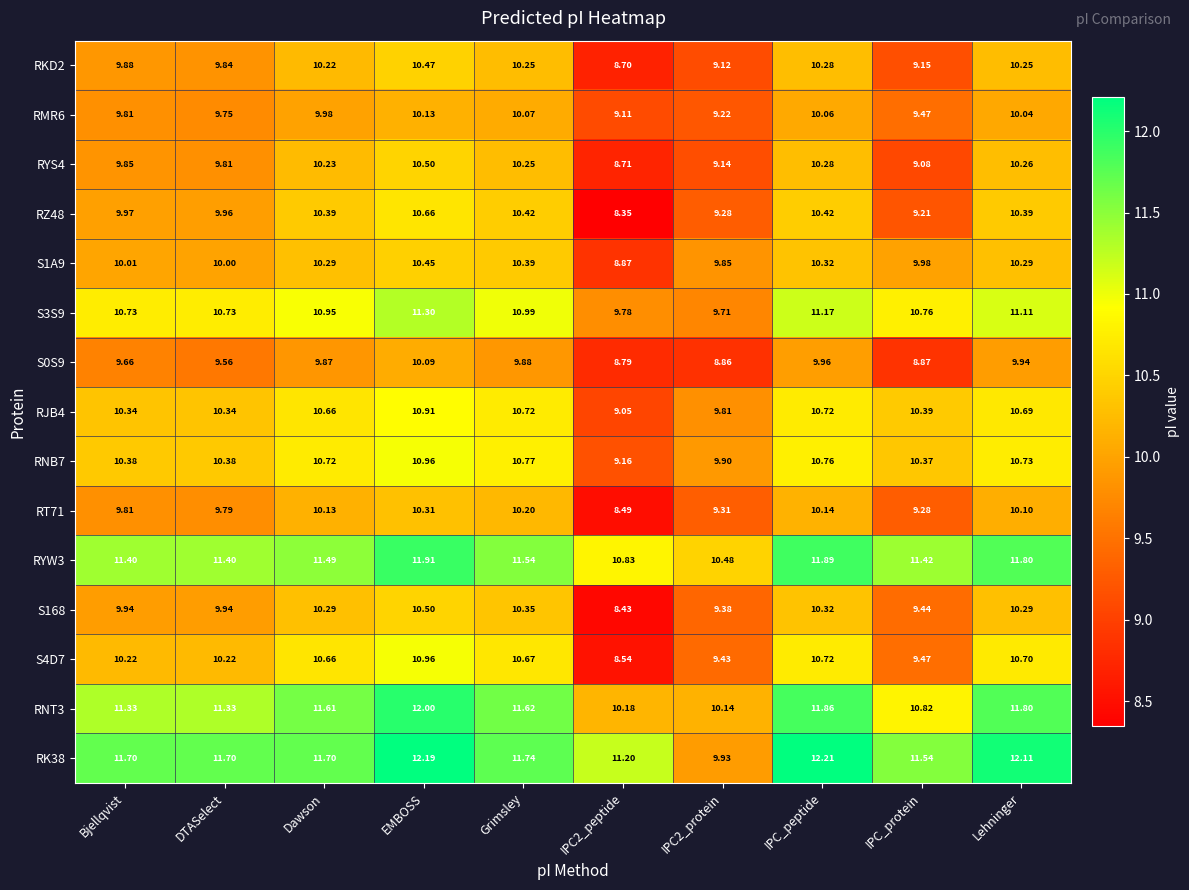

At which category is the sum across all series the highest?

EMBOSS